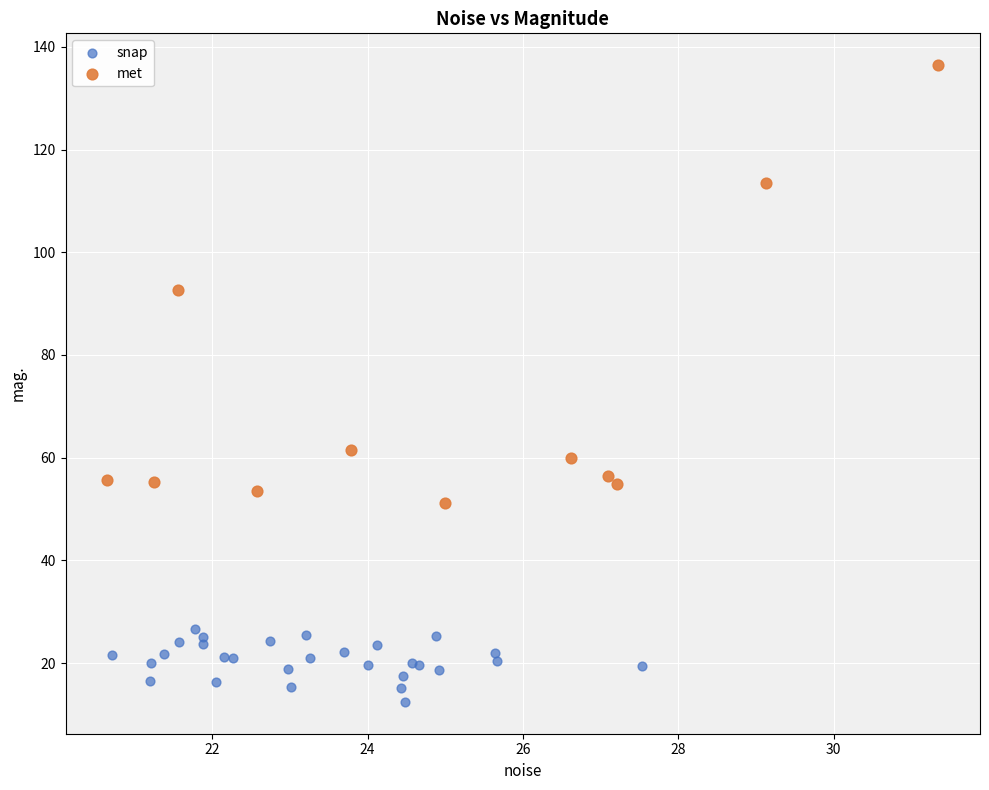

Which series contains the highest Y value?

met